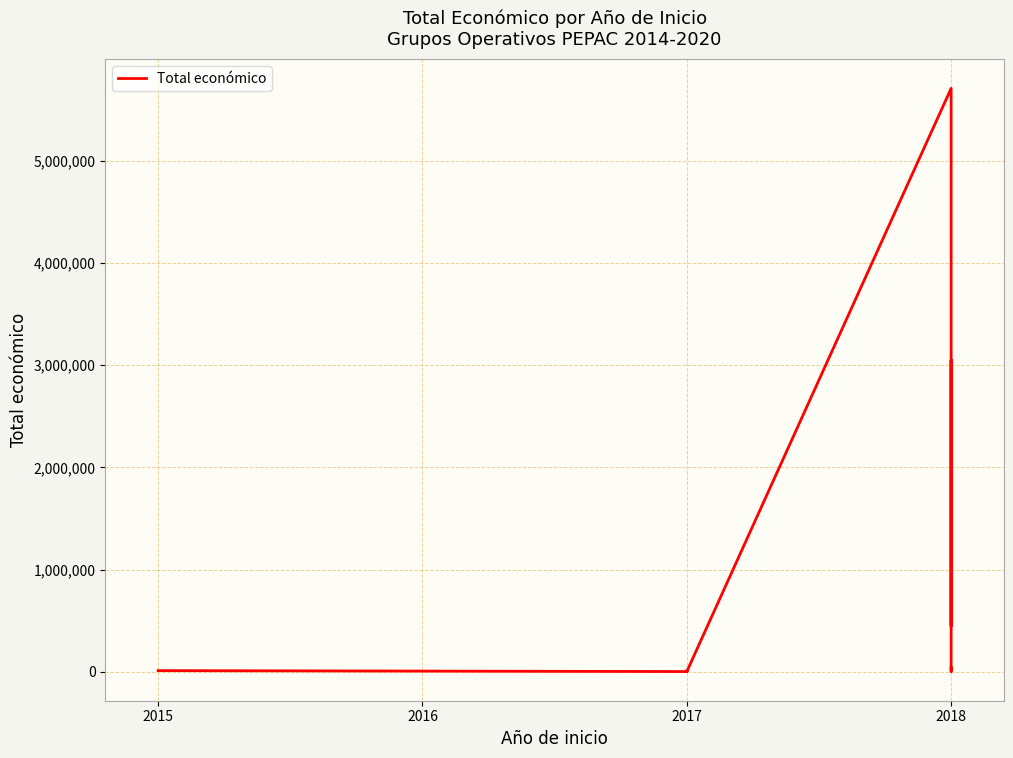

True or false: the data shows 24902 at 2018.

False